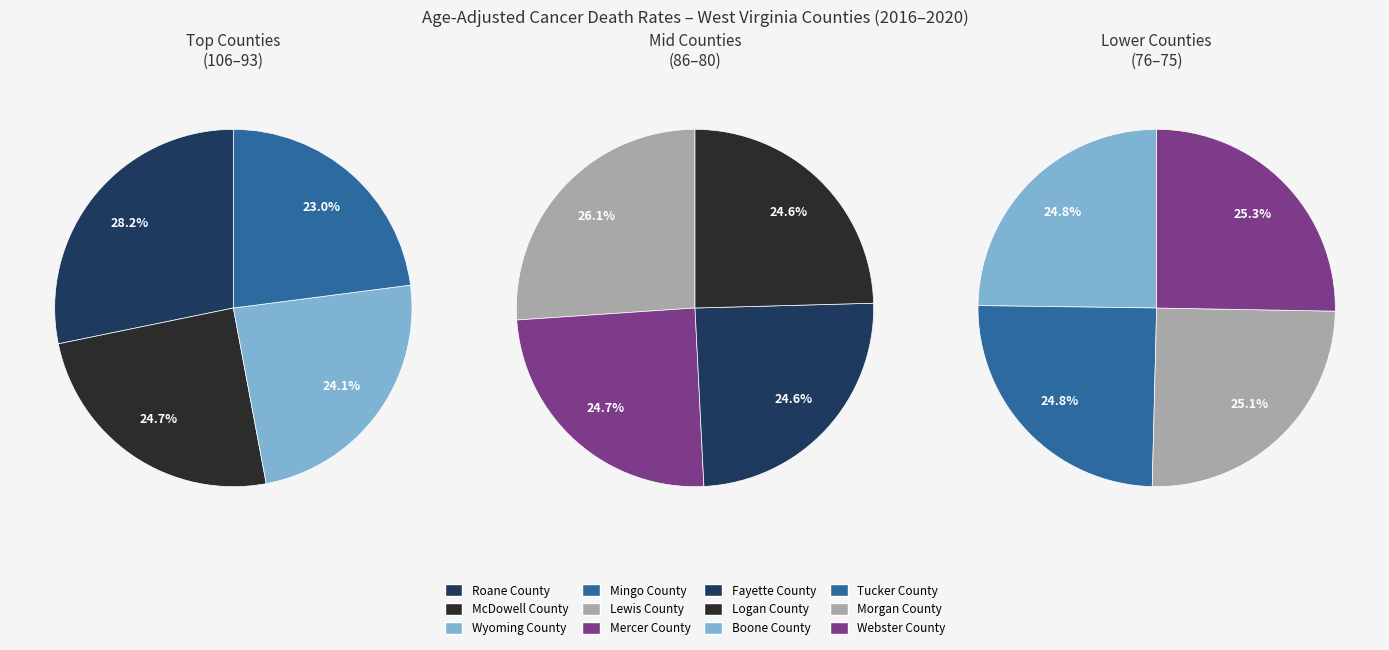

How many segments does this pie chart have?

12